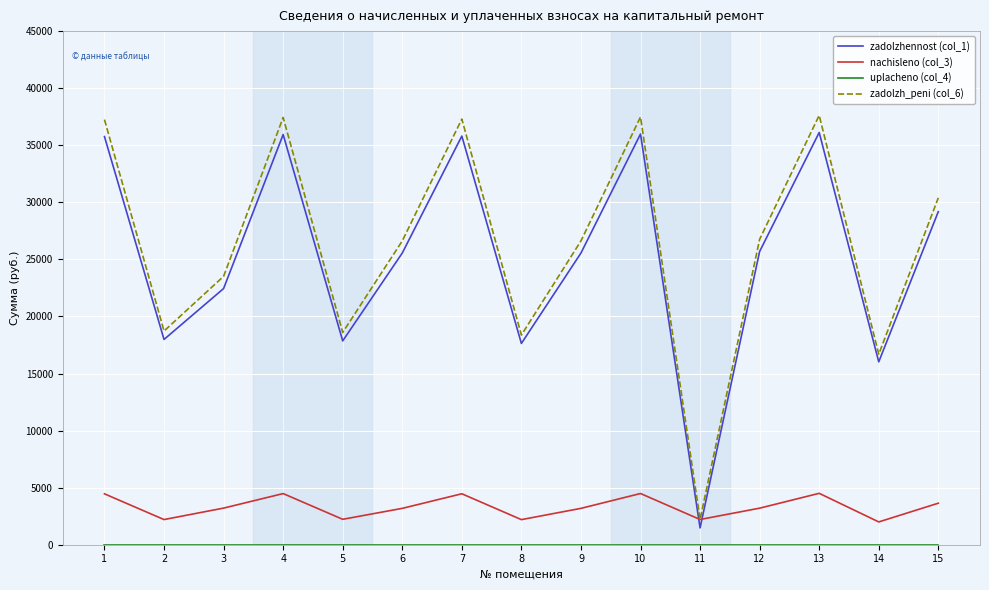

What is the total value across all series at 10?

77949.6